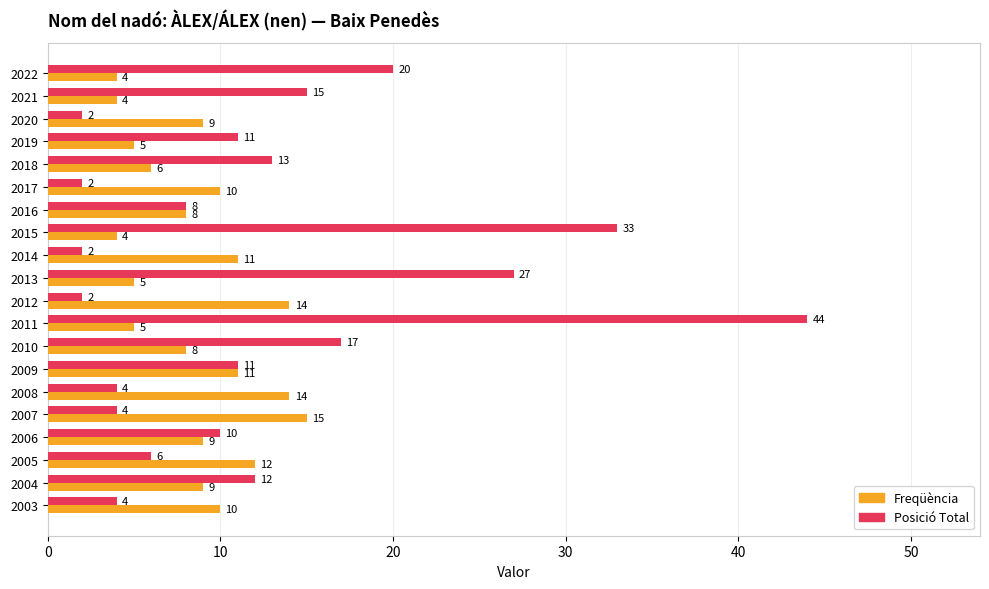

Which series has the largest range (max minus min)?

Posició Total